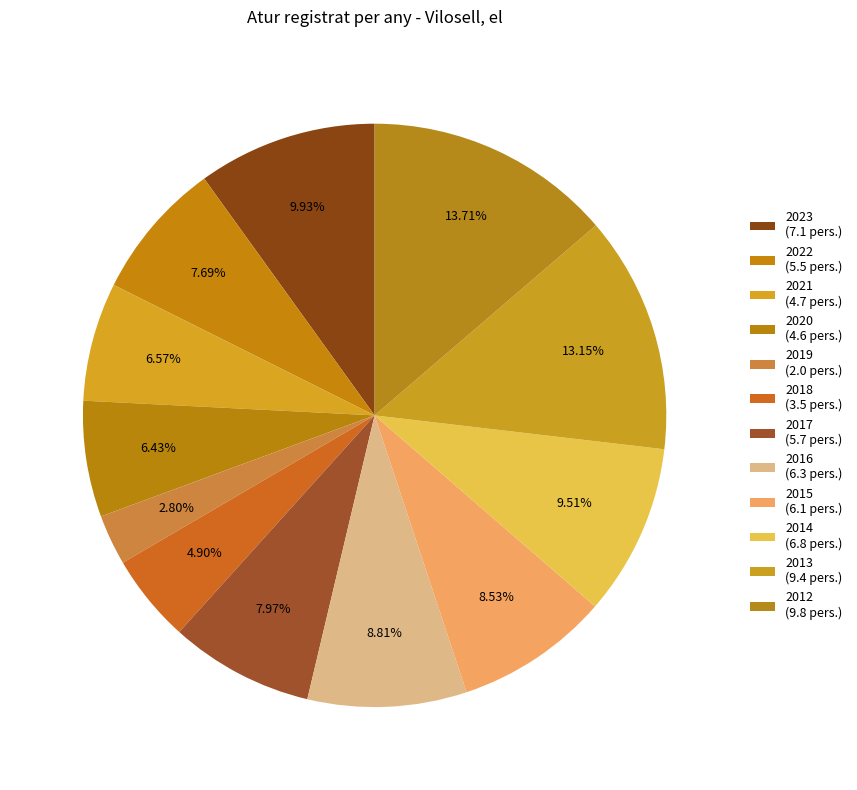

Is there any slice that represents more than half of the pie?

No